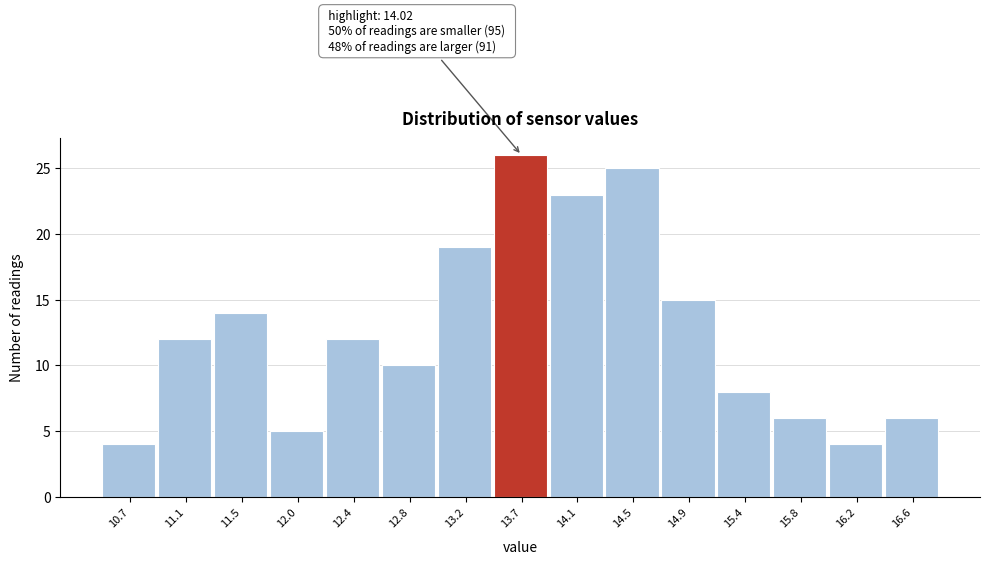

Reading right to left, list all the values displayed in this chart.

16.6=6	16.2=4	15.8=6	15.4=8	14.9=15	14.5=25	14.1=23	13.7=26	13.2=19	12.8=10	12.4=12	12.0=5	11.5=14	11.1=12	10.7=4